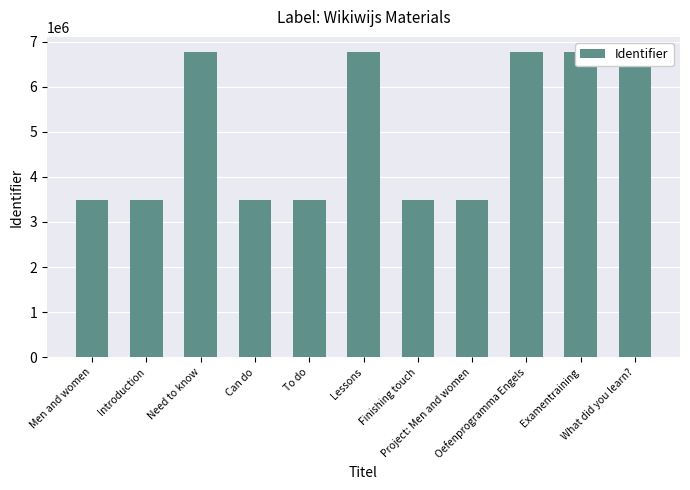

What is the change in value from Introduction to Can do?

+6